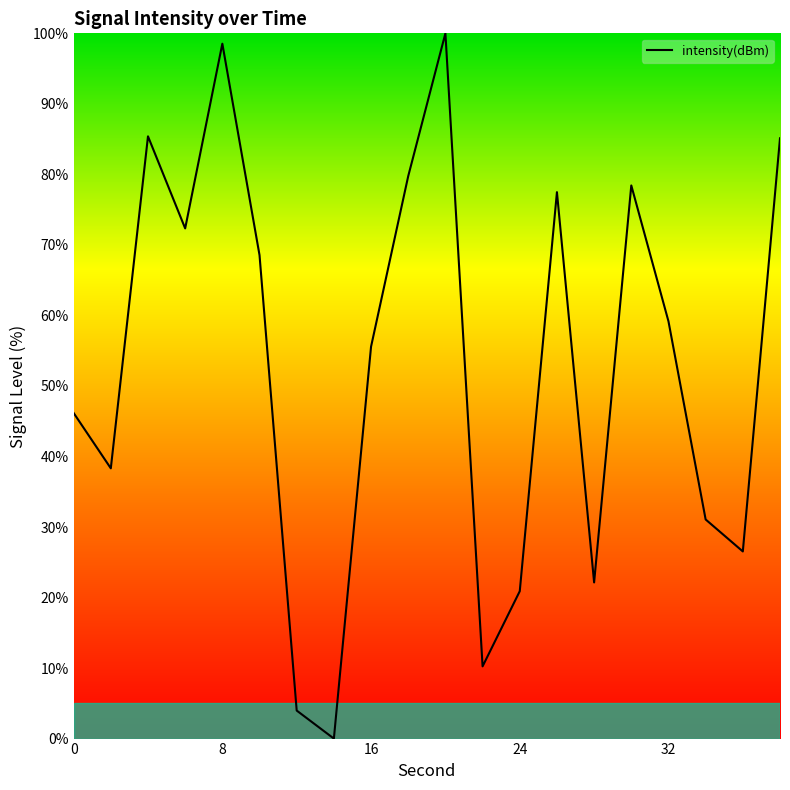

What is the difference between the maximum and minimum values?

100.0